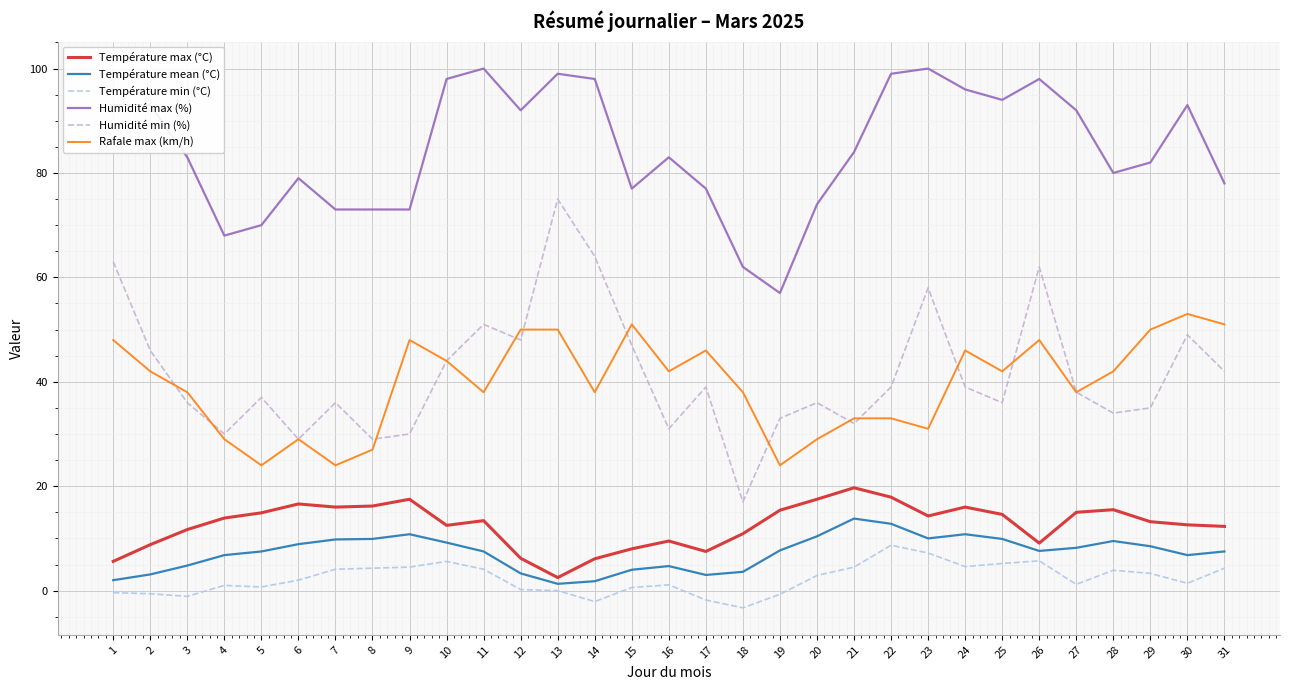

At which category does Rafale max (km/h) reach its first local peak?

6